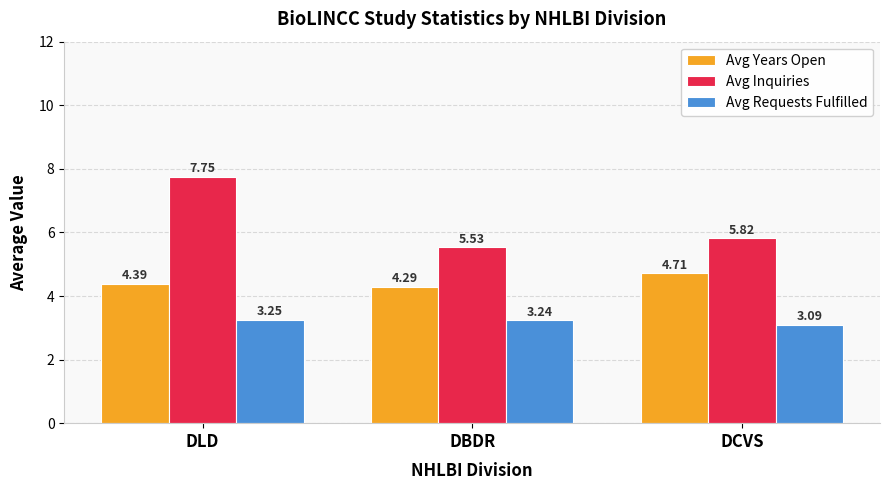

At how many categories does at least one series exceed 5?

3